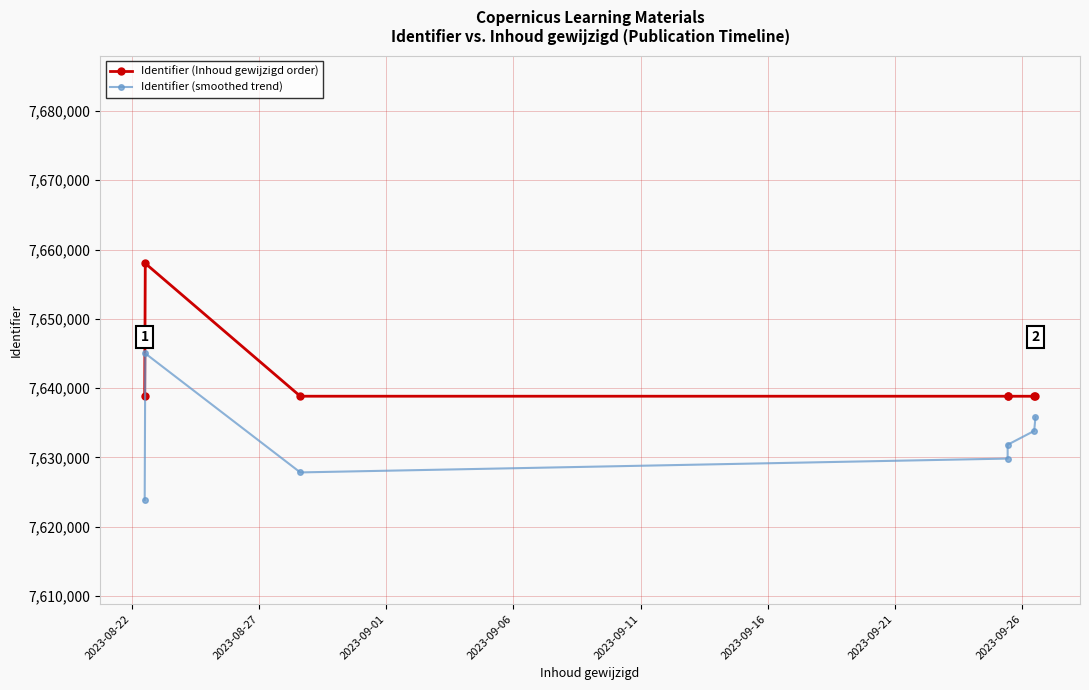

Which series has the widest spread of values?

Identifier (smoothed trend)